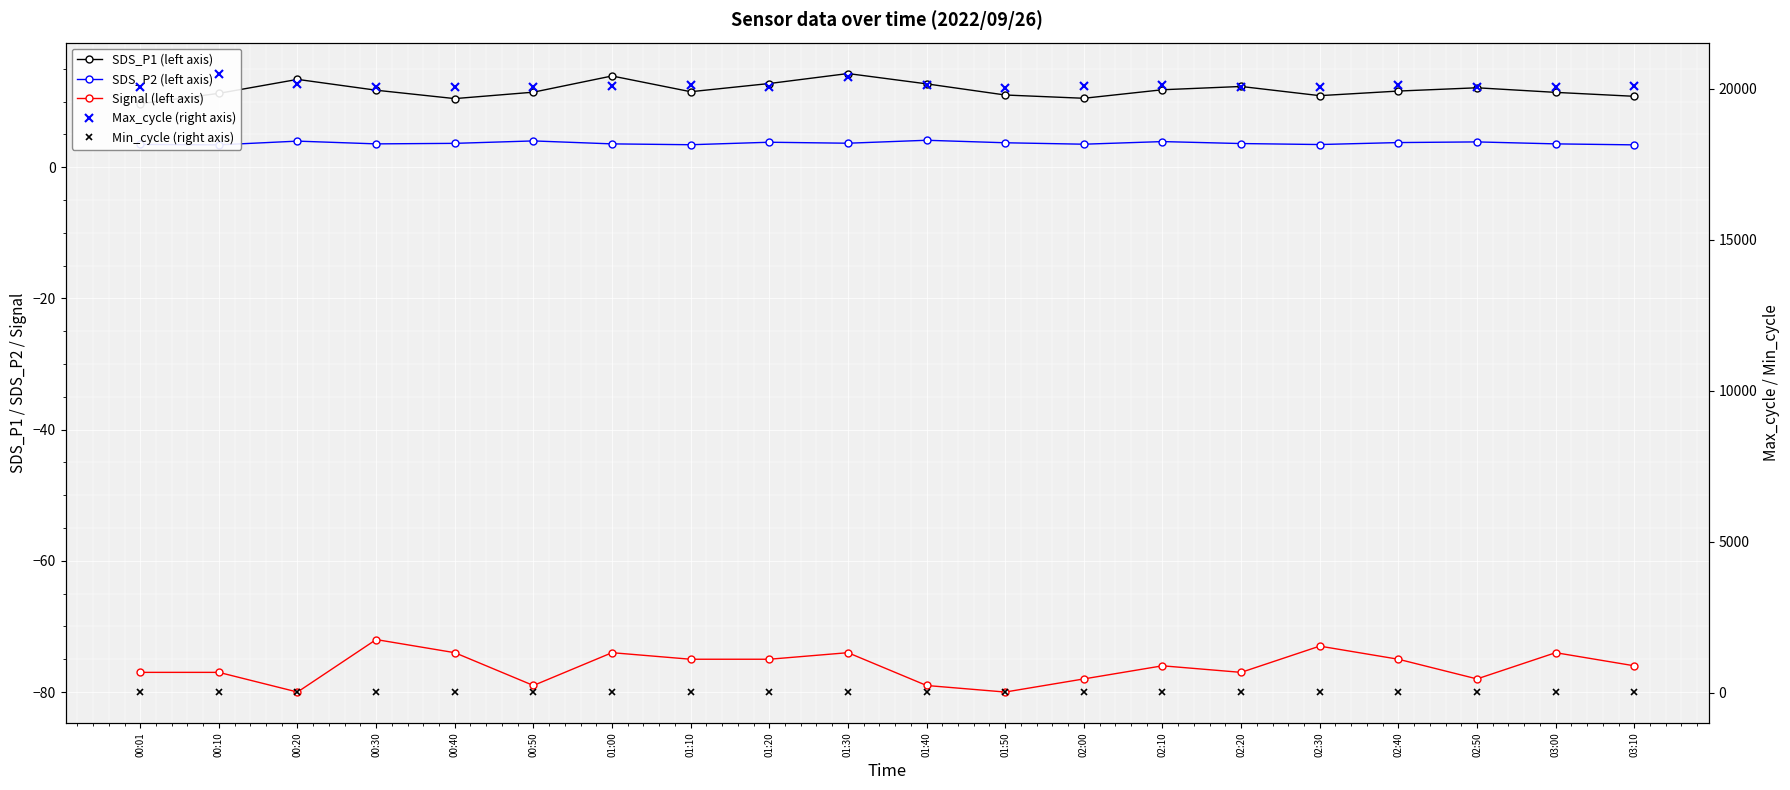

The value of SDS_P2 (left axis) at 01:30 is 1.4. True or false?

False